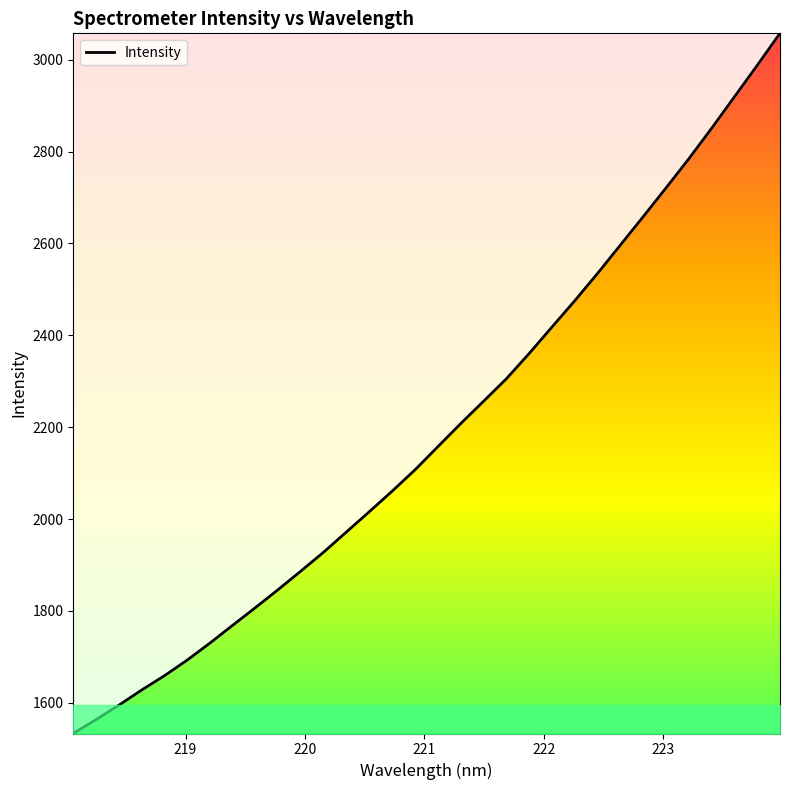

What is the greatest value displayed?

3057.6